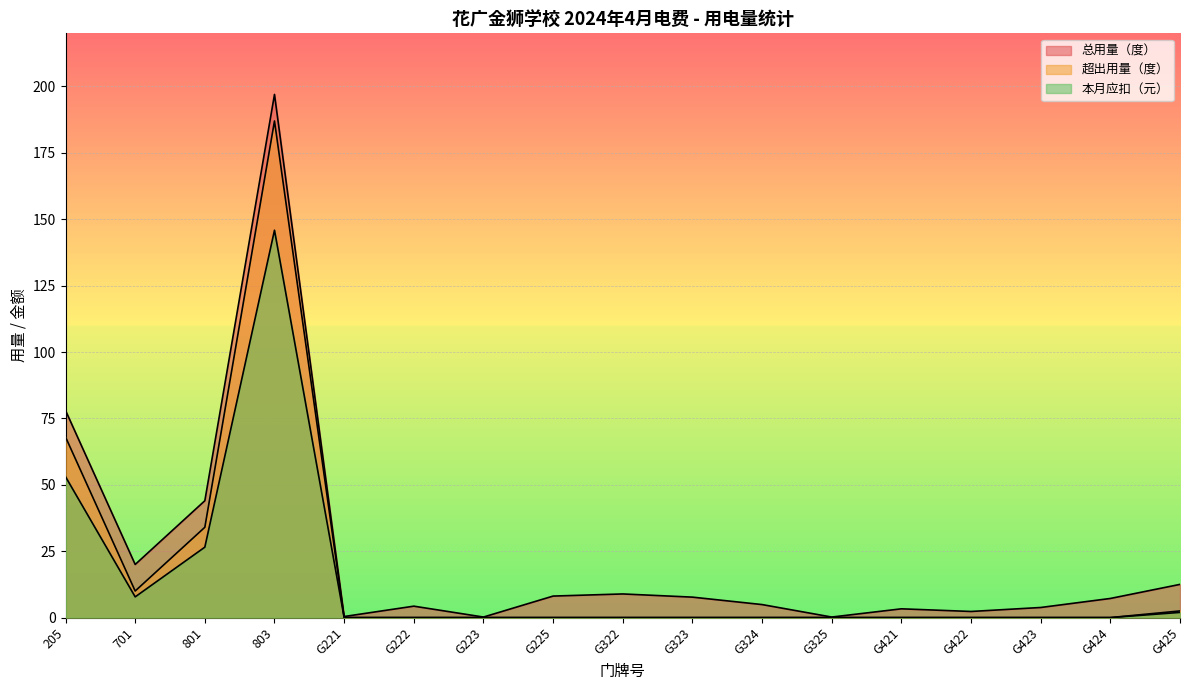

Rank the categories by 本月应扣（元） value from highest to lowest.

803, 205, 801, 701, G425, G221, G222, G223, G225, G322, G323, G324, G325, G421, G422, G423, G424